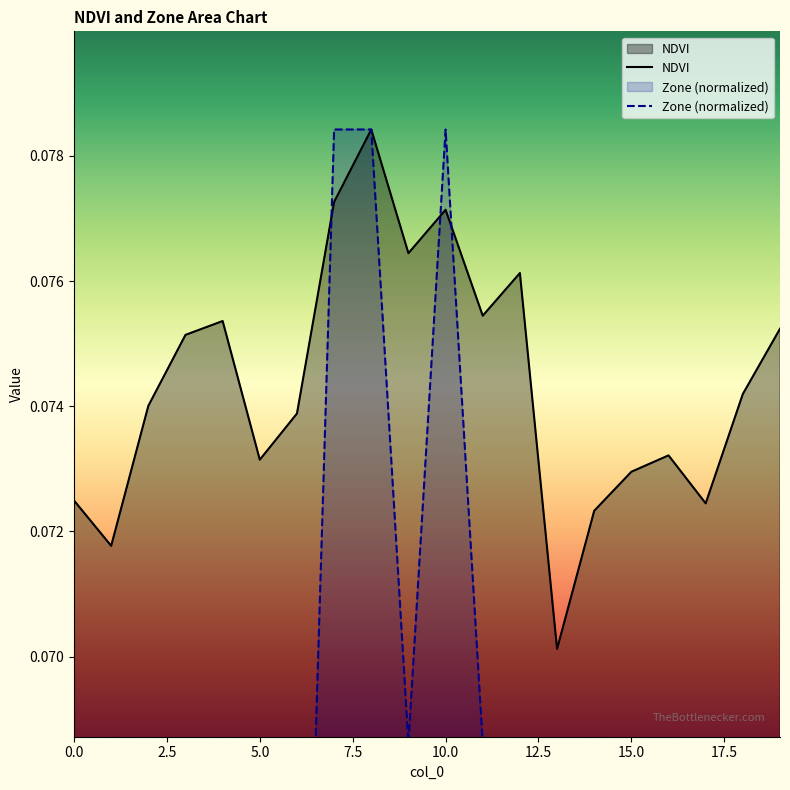

At how many categories does at least one series exceed 0?

20